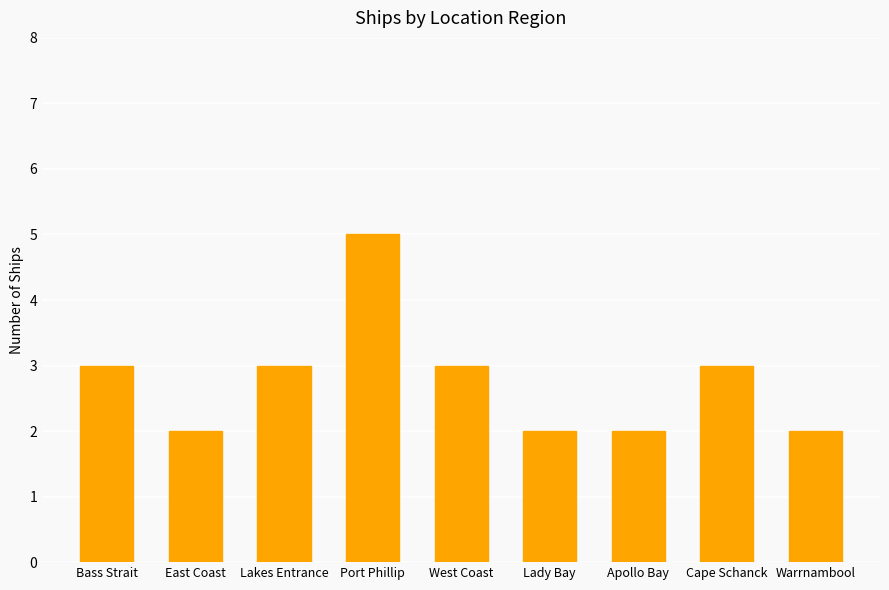

What is the sum of the values at Warrnambool and Port Phillip?

7